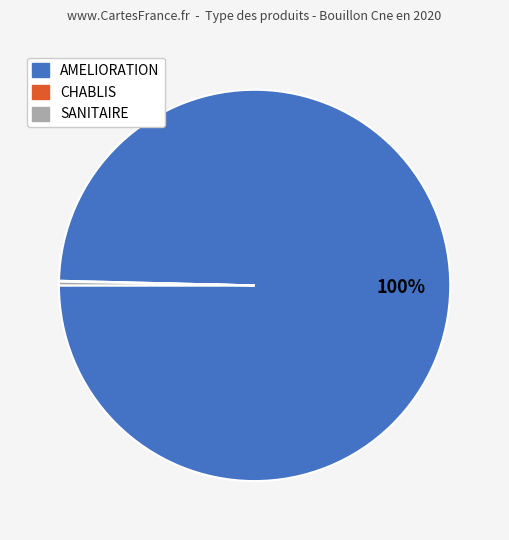

To the nearest percent, what is the difference between the largest and smallest slice percentages?

100%